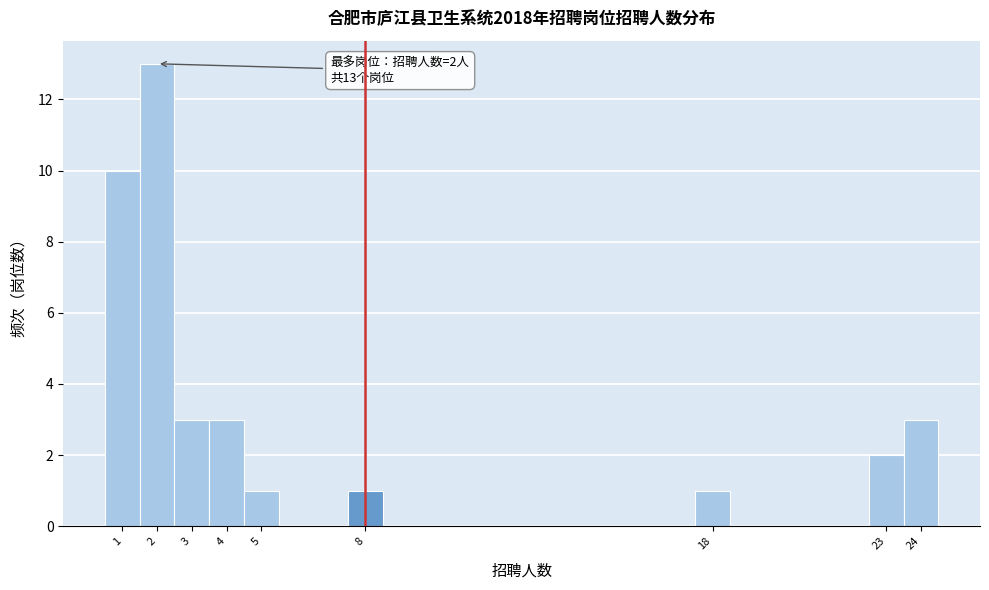

Over which range of the x-axis is the bar tallest?

1.5 to 2.5